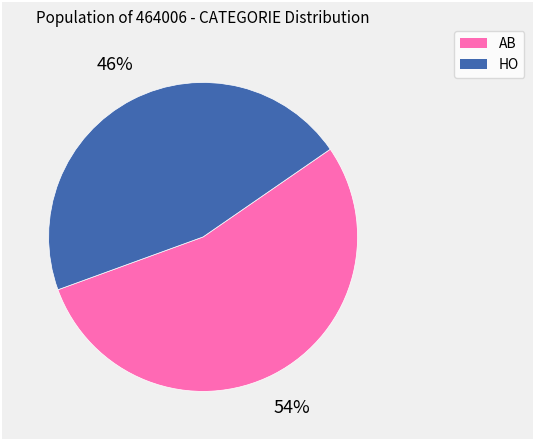

How many slices are in this pie chart?

2